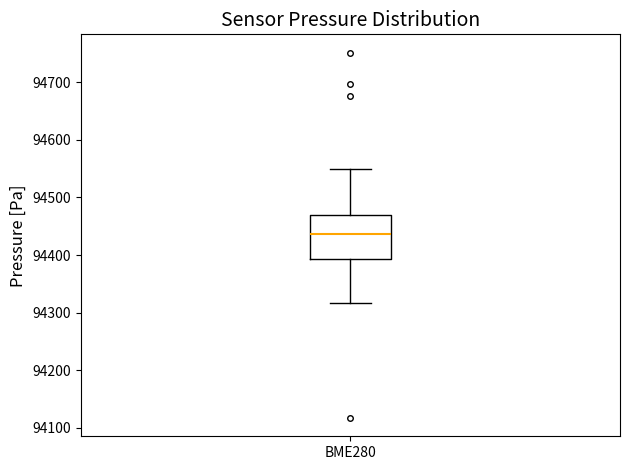

Transcribe this box plot: give where the median line is, the range the box spans, and where the two whiskers end, as read against the y-axis. The values are not printed on the chart, so give them approximately, as read against the axis.

median 94440, box 94390 to 94470, whiskers 94320 to 94550